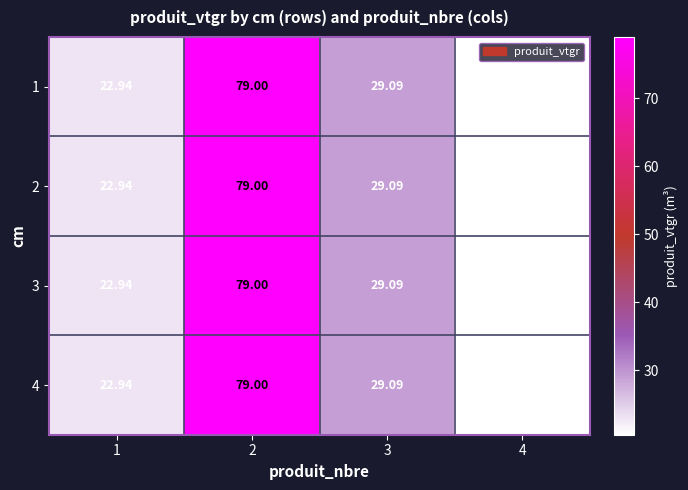

At which category does the chart reach its minimum across all series?

4